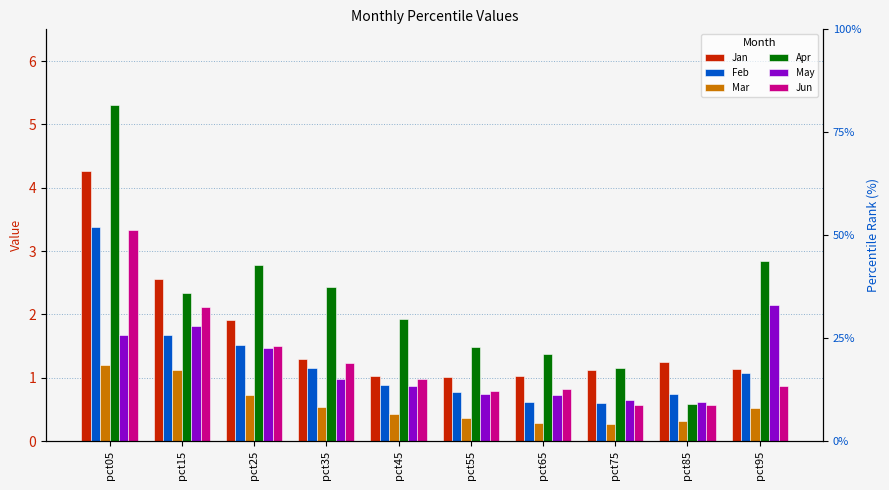

The value of Jan at pct85 is 1.2. True or false?

True